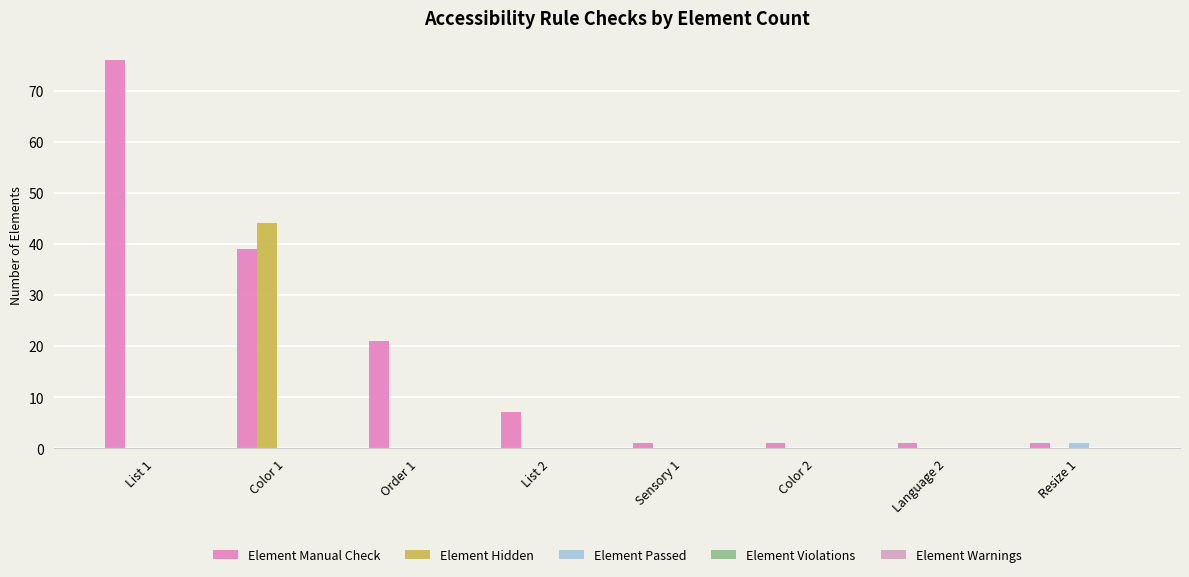

What is the label of the 7th bar from the right?

Color 1